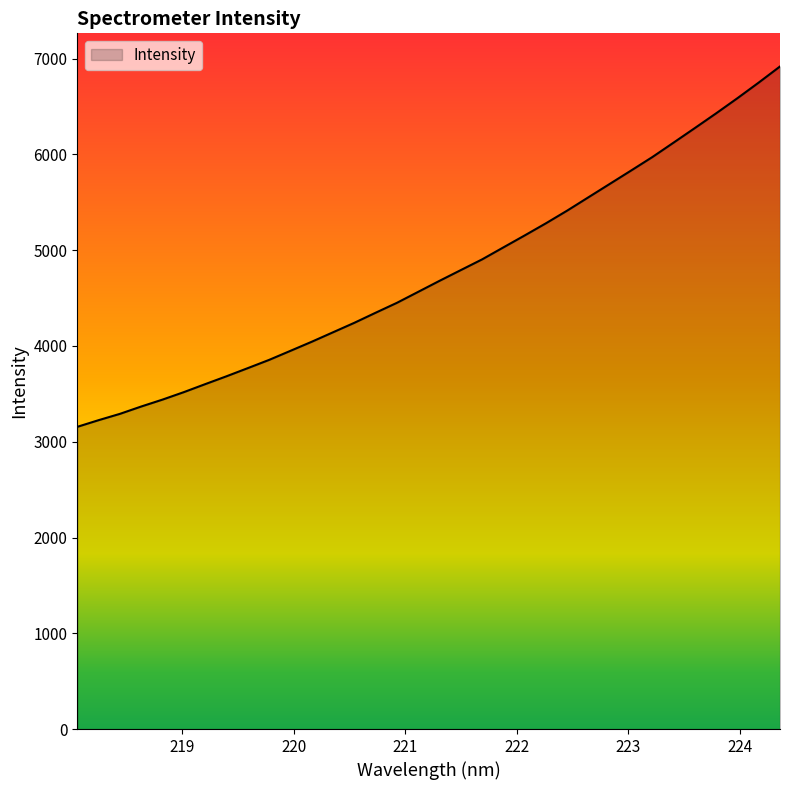

What is the minimum value shown in the chart?

3155.7